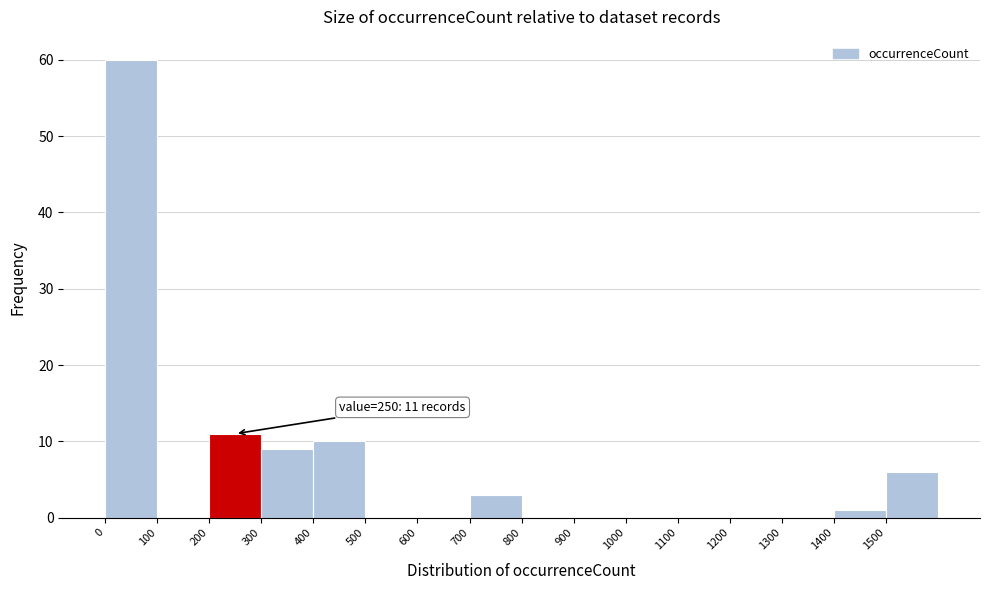

Over which range of the x-axis is the bar tallest?

0 to 100